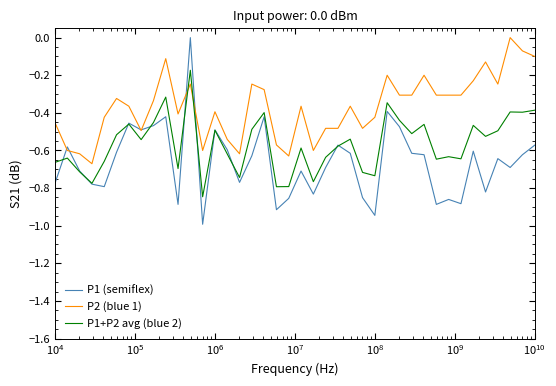

List the series in order of their overall mean, lowest first.

P1 (semiflex), P1+P2 avg (blue 2), P2 (blue 1)